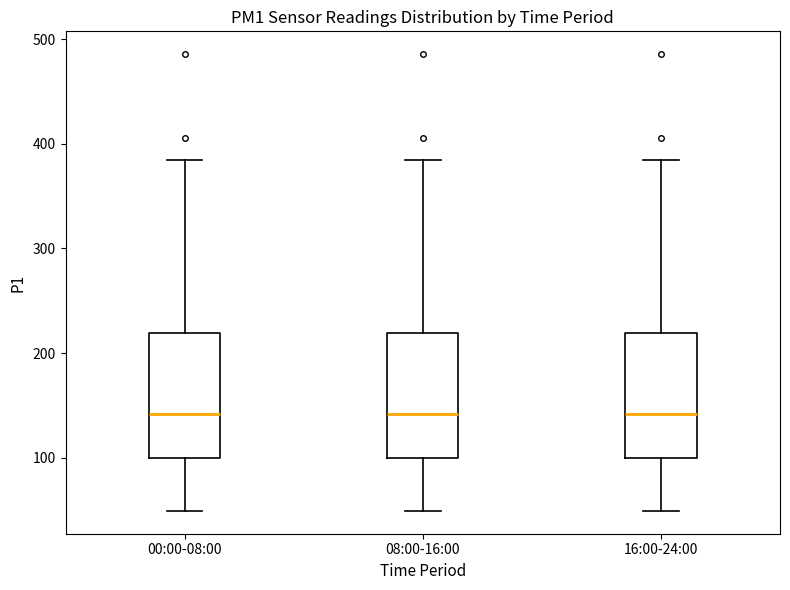

Reading left to right, transcribe this box plot: for each box, give where its median line is, the range the box spans, and where its two whiskers end, as read against the y-axis. The values are not printed on the chart, so give them approximately, as read against the axis.

00:00-08:00: median 140, box 100 to 220, whiskers 50 to 380
08:00-16:00: median 140, box 100 to 220, whiskers 50 to 380
16:00-24:00: median 140, box 100 to 220, whiskers 50 to 380